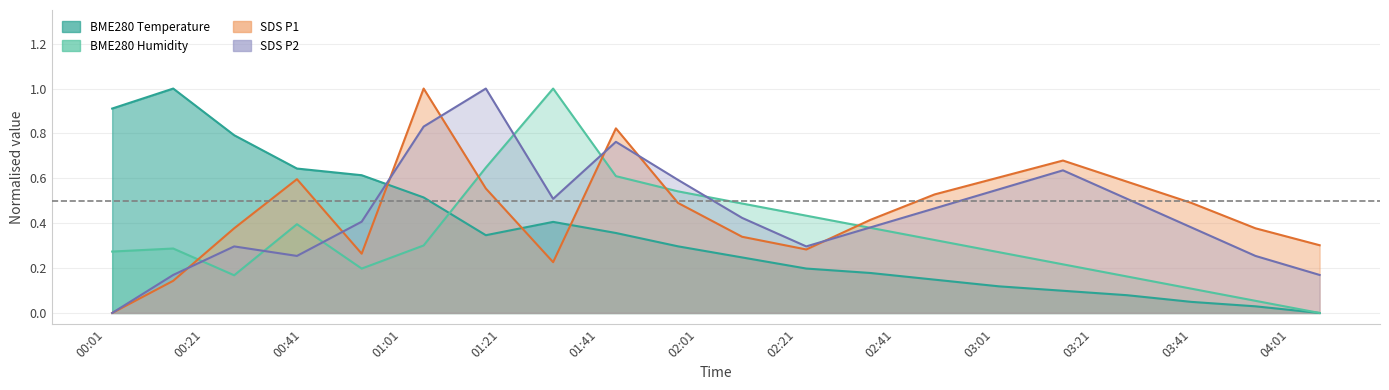

True or false: BME280_temperature and SDS_P2 intersect in this chart.

True